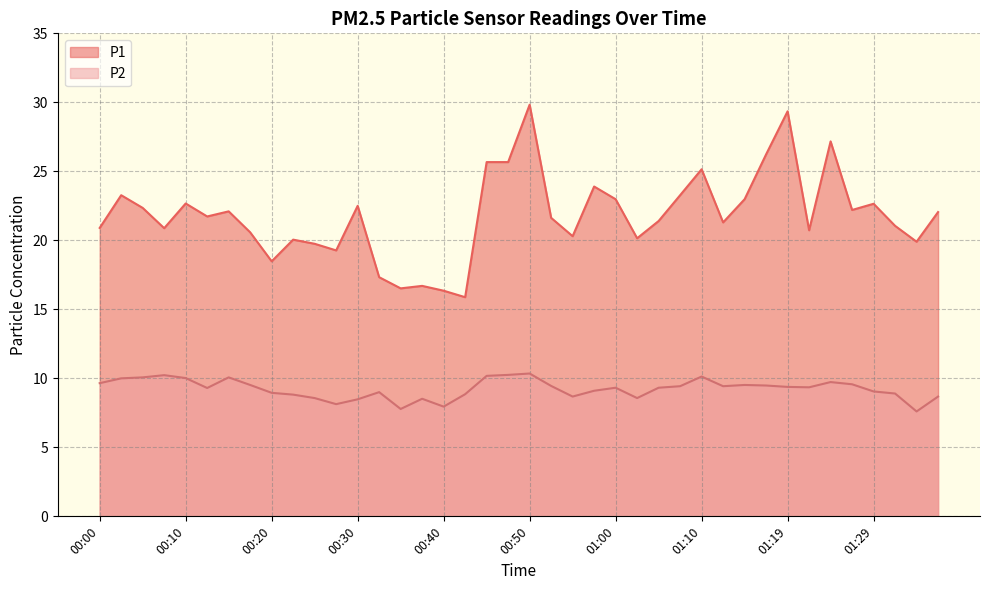

Reading right to left, what are all the values shown in this chart?

P1: 22.1	19.9	21.1	22.6	22.2	27.2	20.7	29.4	26.2	23.0	21.3	25.1	23.3	21.4	20.1	23.0	23.9	20.3	21.6	29.8	25.7	25.7	15.9	16.4	16.7	16.5	17.3	22.5	19.3	19.8	20.1	18.5	20.6	22.1	21.7	22.7	20.9	22.4	23.3	20.9
P2: 8.7	7.6	8.9	9.1	9.6	9.7	9.3	9.4	9.5	9.5	9.4	10.1	9.4	9.3	8.6	9.3	9.1	8.7	9.4	10.3	10.2	10.2	8.8	8.0	8.5	7.8	9.0	8.5	8.1	8.6	8.8	8.9	9.5	10.1	9.3	10.0	10.2	10.1	10.0	9.7